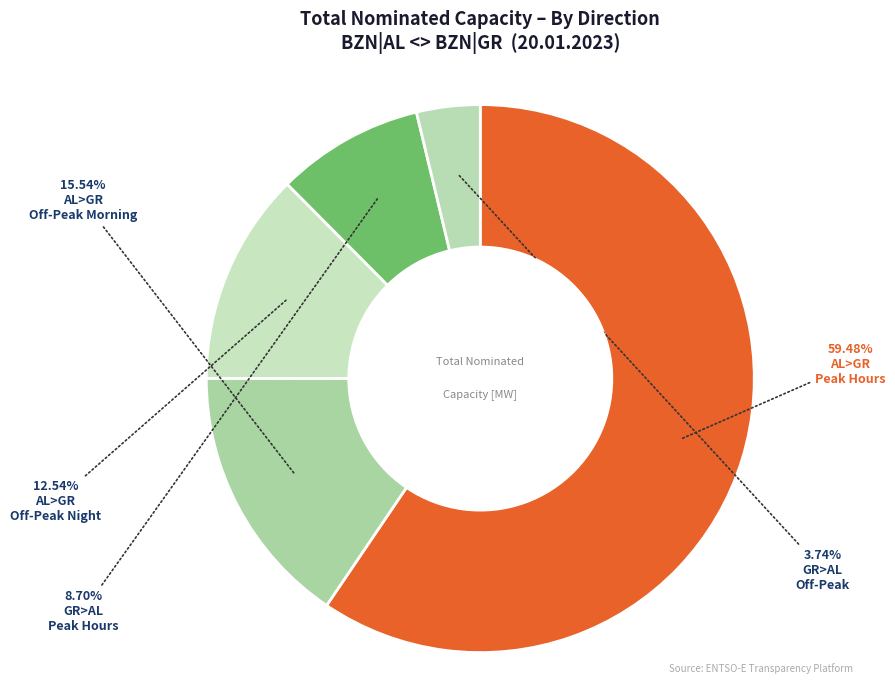

Count the number of slices in the pie.

5